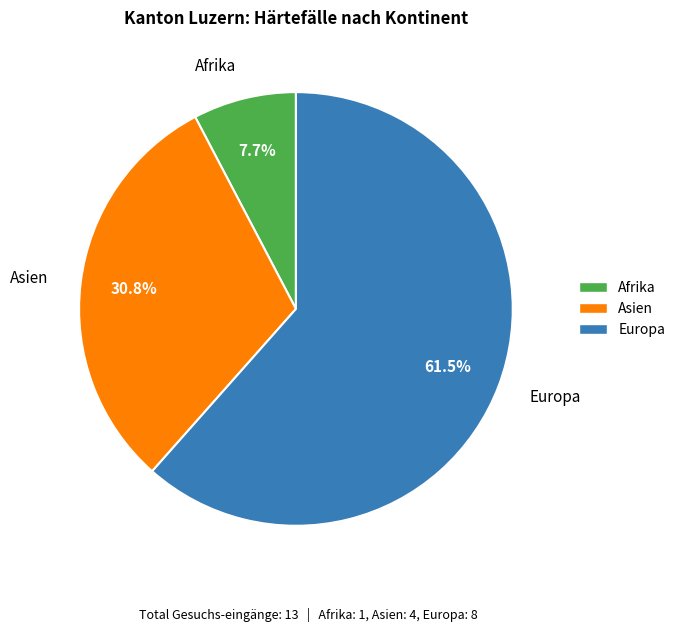

How many segments does this pie chart have?

3